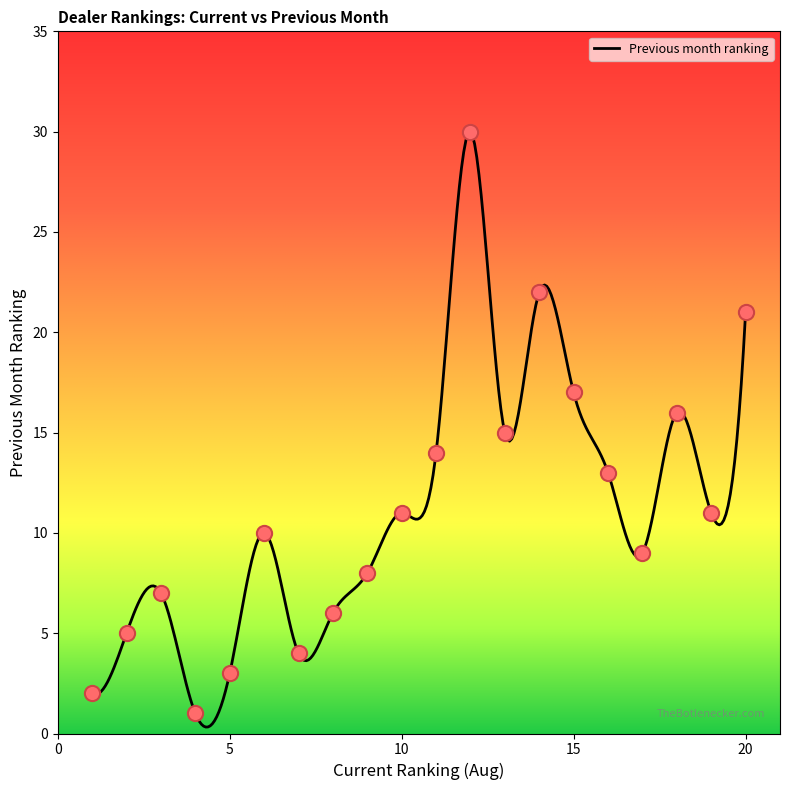

Between 18 and 3, which is larger?

18